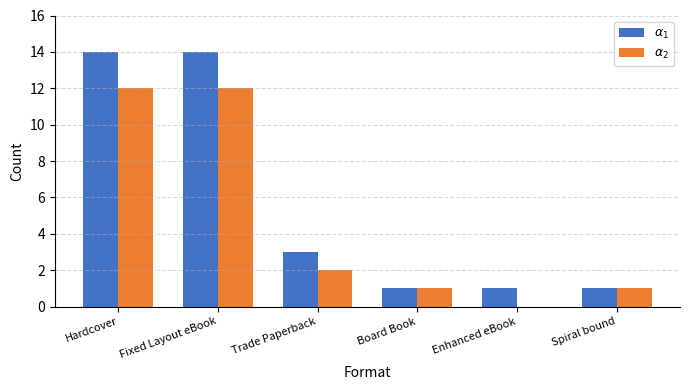

Count the number of categories in the chart.

6